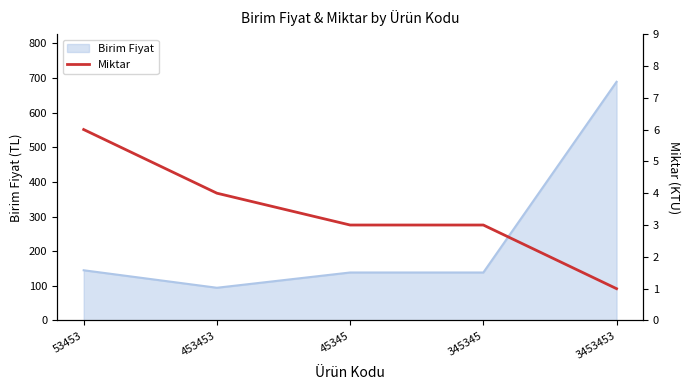

What is the difference between the second highest and second lowest values?

1